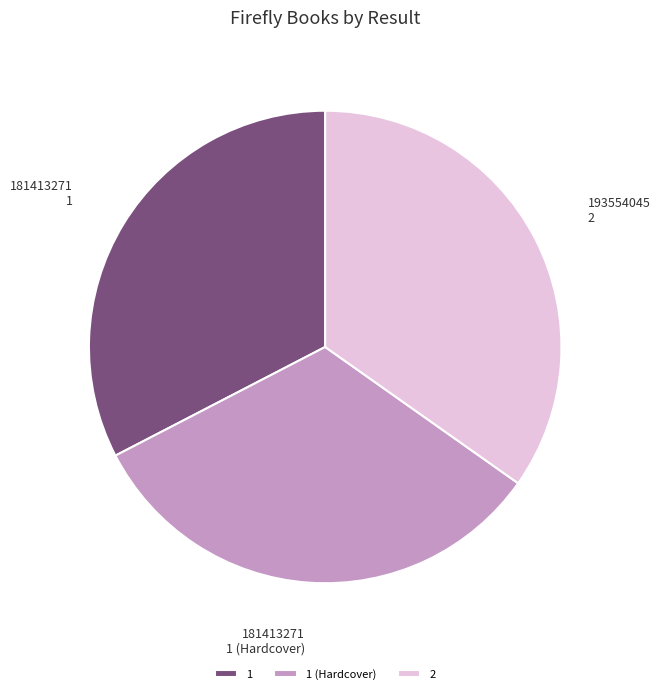

Is there a majority slice in this chart?

No